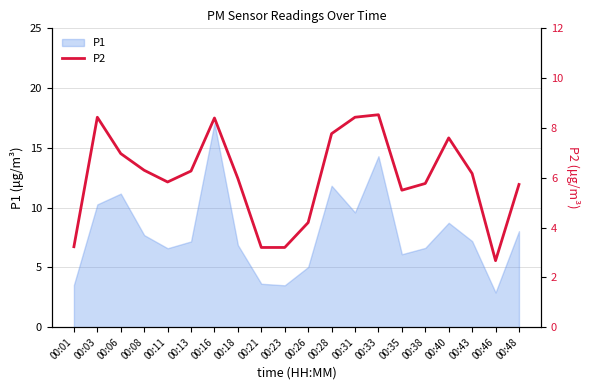

Which category has the lowest value in the P1 series?

00:46